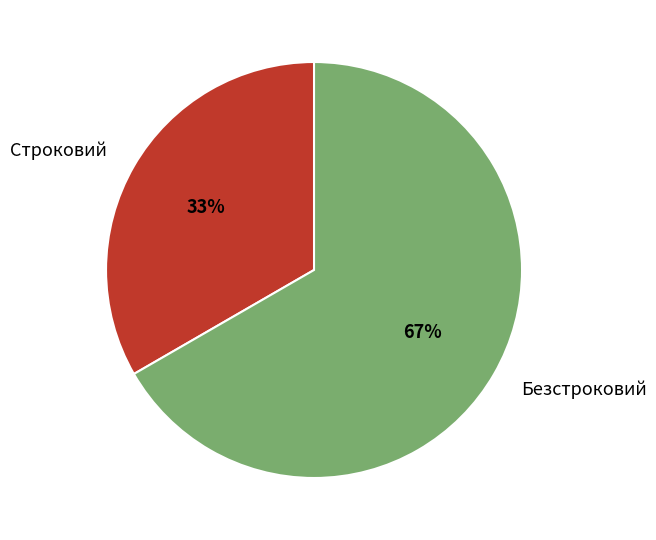

To the nearest percent, what is the combined percentage of Строковий and Безстроковий?

100%